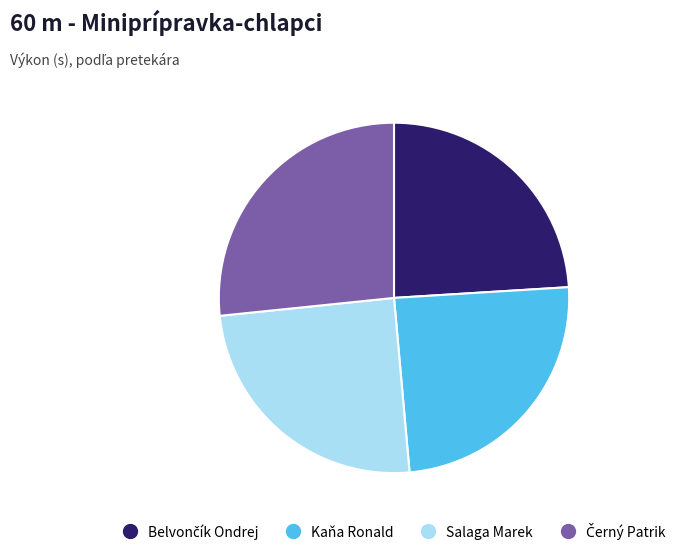

Is it true that Salaga Marek is 25% of the pie?

True